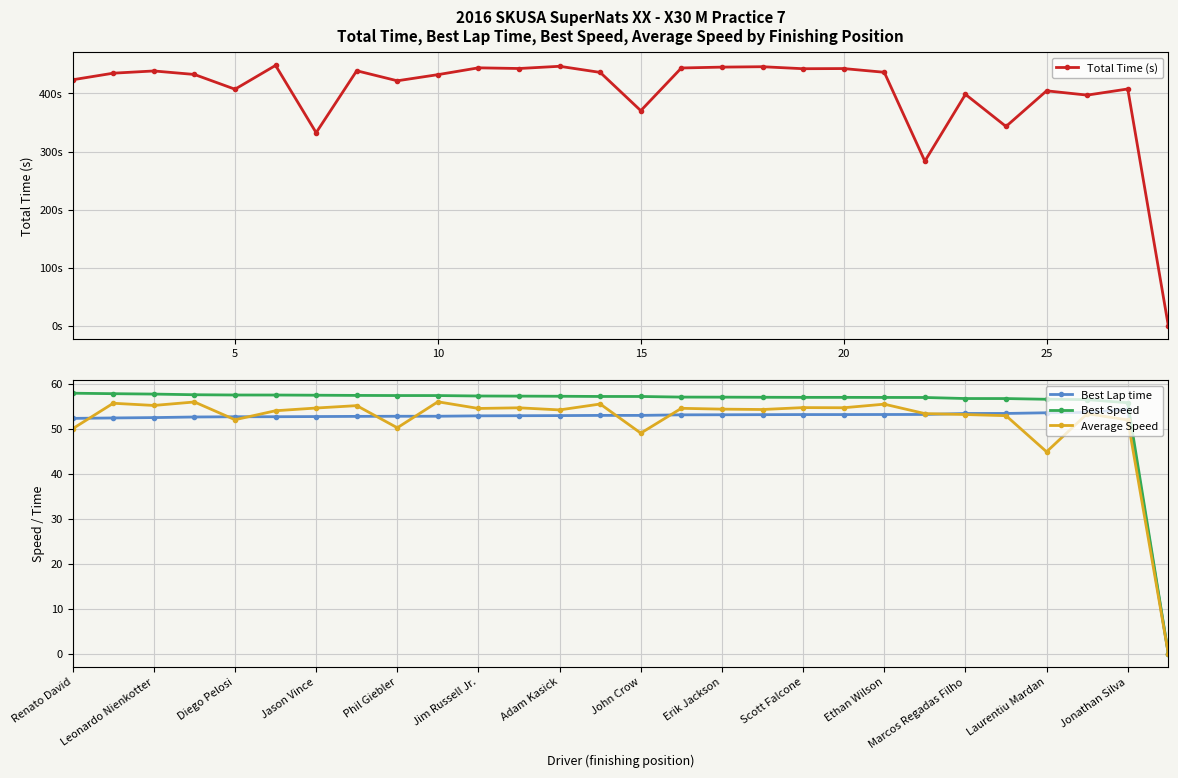

True or false: Best Speed has a value of 95.9 at Jason Vince.

False